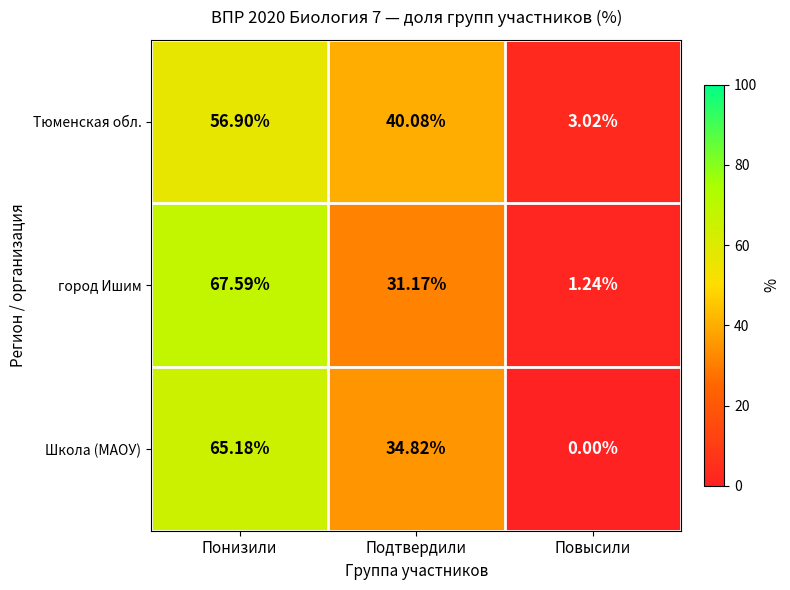

How many distinct data groups are displayed?

3